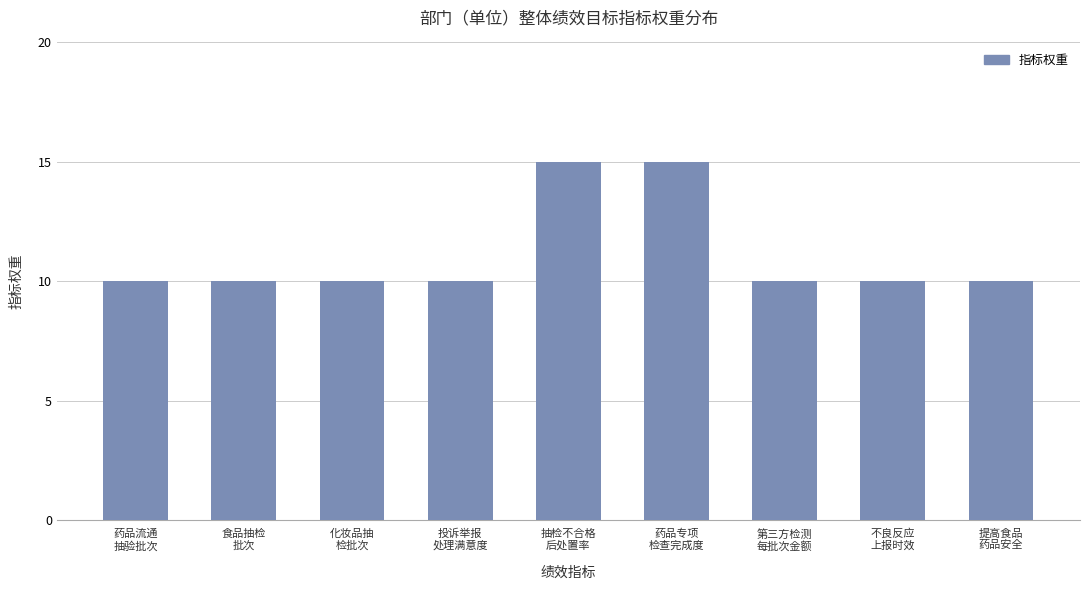

Approximately how many times larger is the value at 投诉举报
处理满意度 compared to 提高食品
药品安全?

1.0